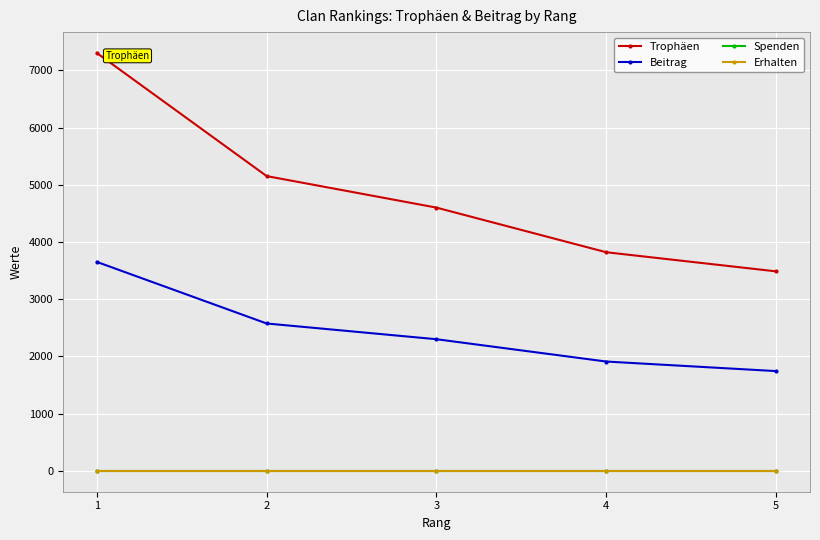

Reading right to left, what are all the values shown in this chart?

Trophäen: 3486	3820	4600	5151	7302
Beitrag: 1743	1910	2300	2575	3651
Spenden: 0	0	0	0	0
Erhalten: 0	0	0	0	0